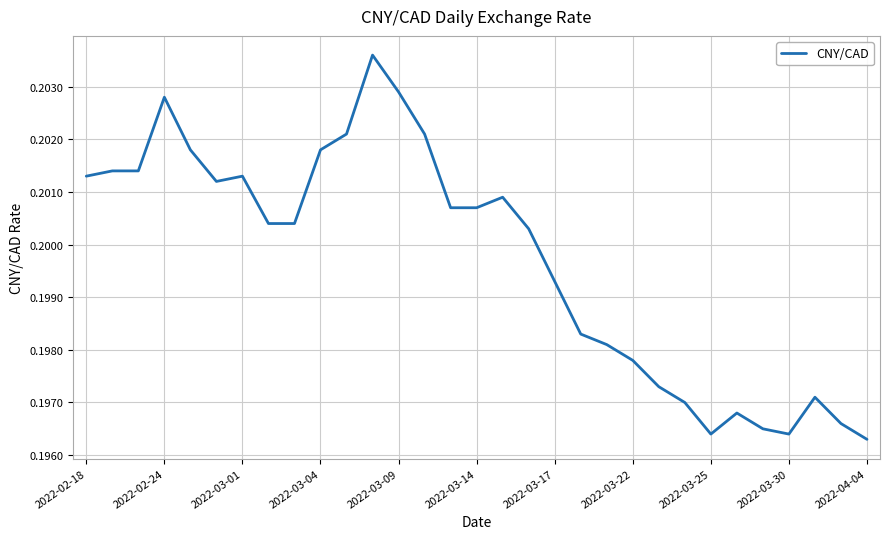

What is the sum of all values?

6.2